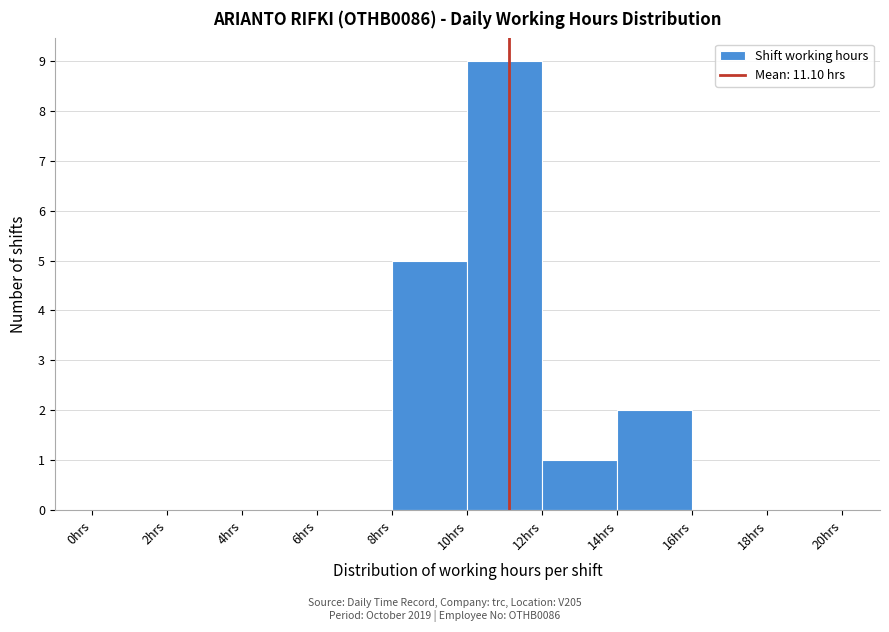

Reading left to right, list every bar in this chart as the range it spans on the x-axis followed by its height. The values are not printed on the chart, so give them approximately, as read against the axis.

0 to 2: 0
2 to 4: 0
4 to 6: 0
6 to 8: 0
8 to 10: 5
10 to 12: 9
12 to 14: 1
14 to 16: 2
16 to 18: 0
18 to 20: 0